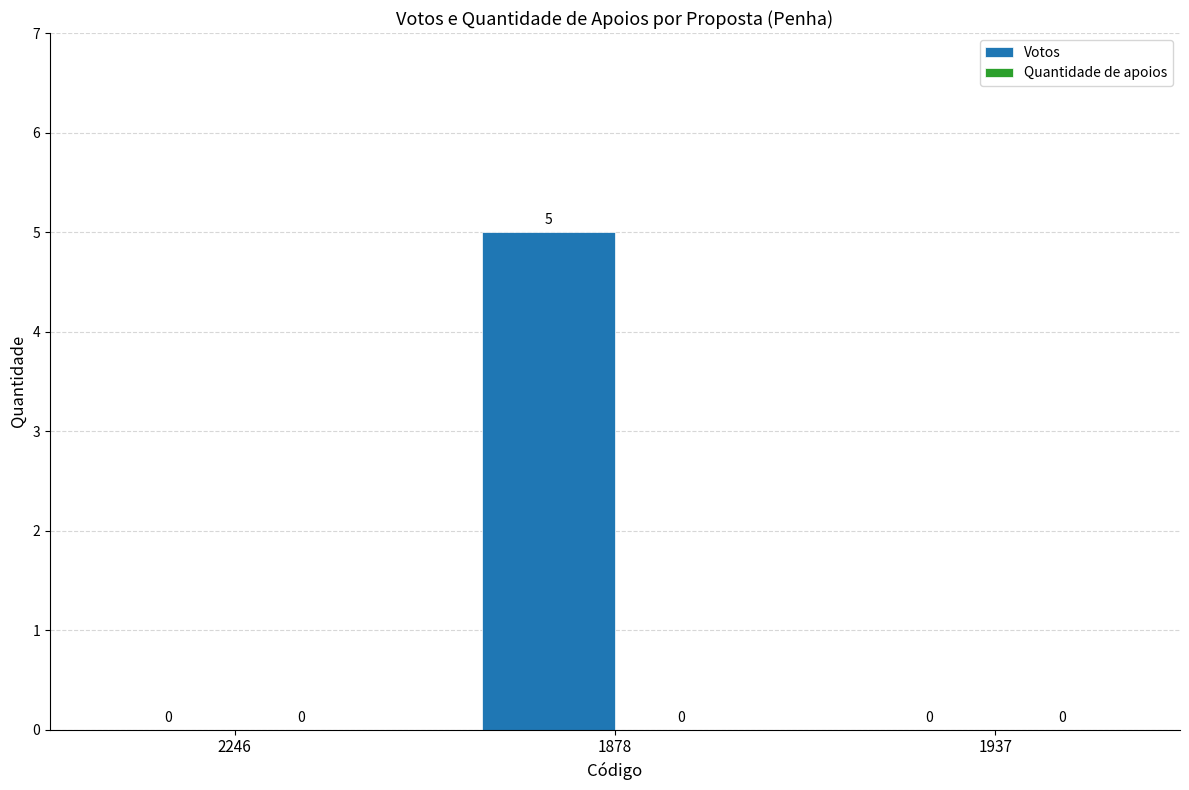

Which has a higher value, 1878 or 1937?

1878